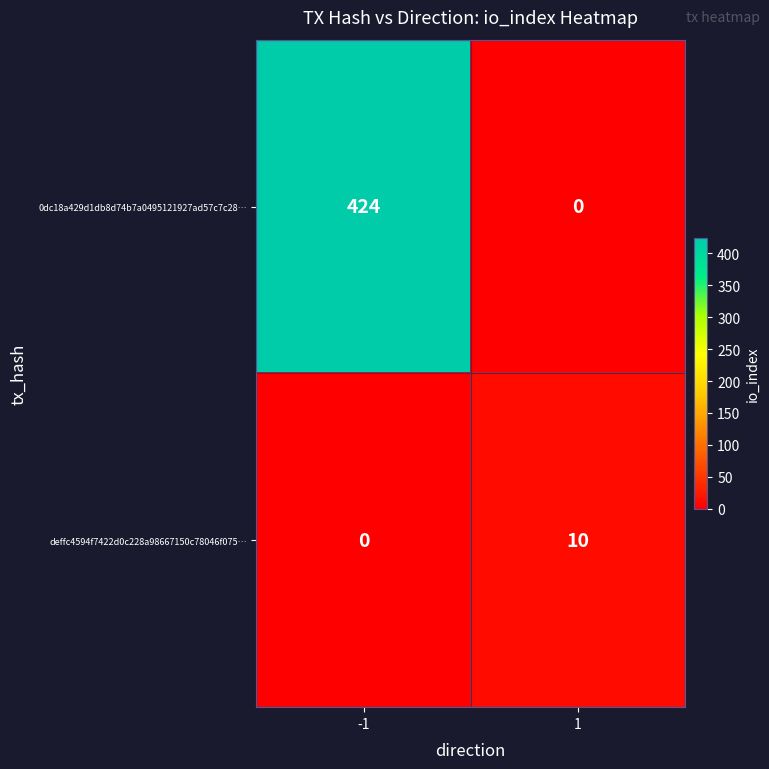

Between -1 and 1, which series saw the biggest shift?

0dc18a429d1db8d74b7a0495121927ad57c7c28…